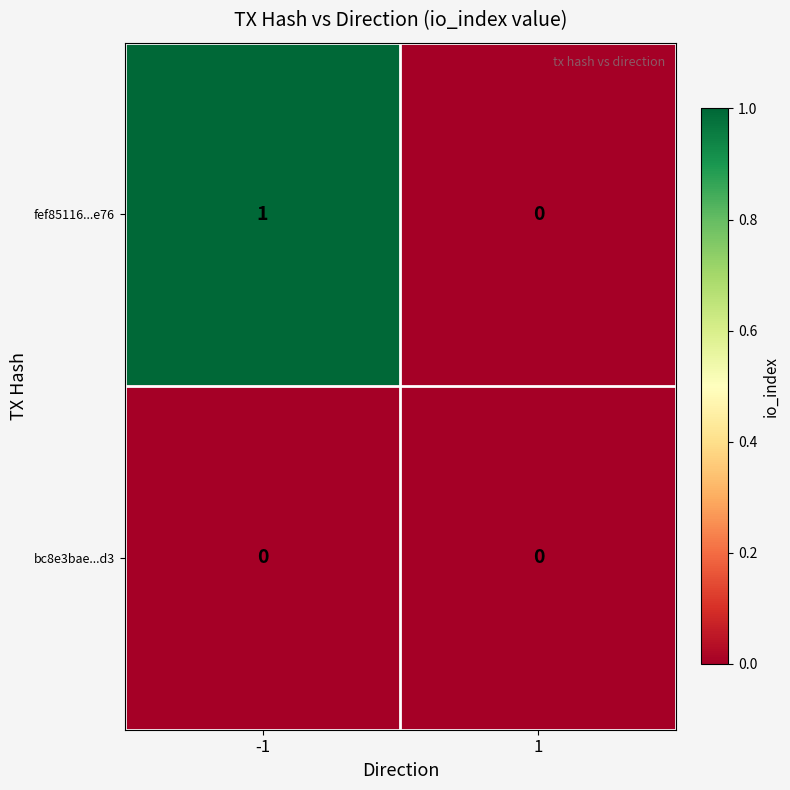

Which series has the widest spread of values?

fef85116...e76